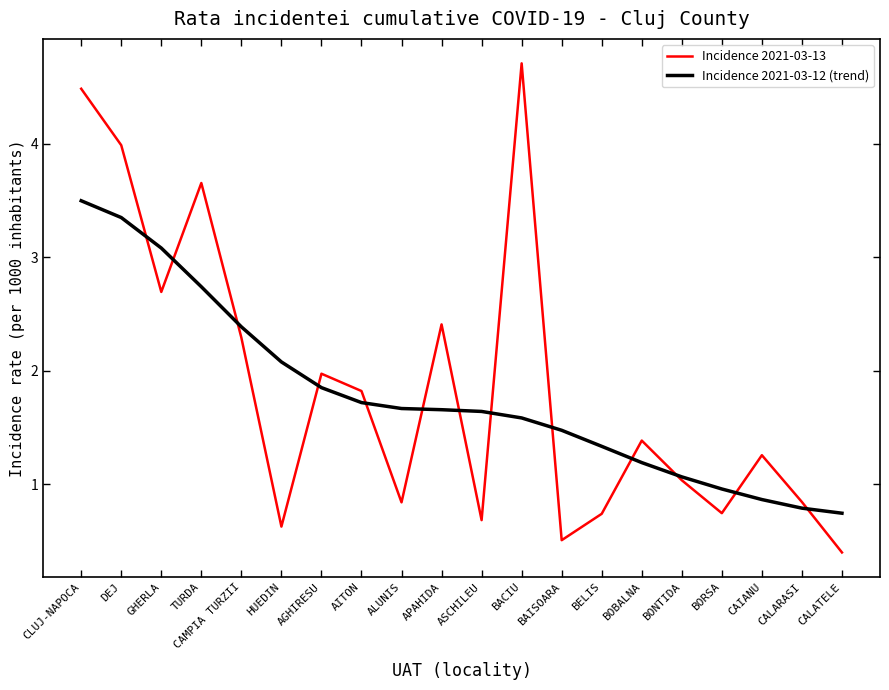

What is the spread (max minus min) of values at CAMPIA TURZII?

0.1